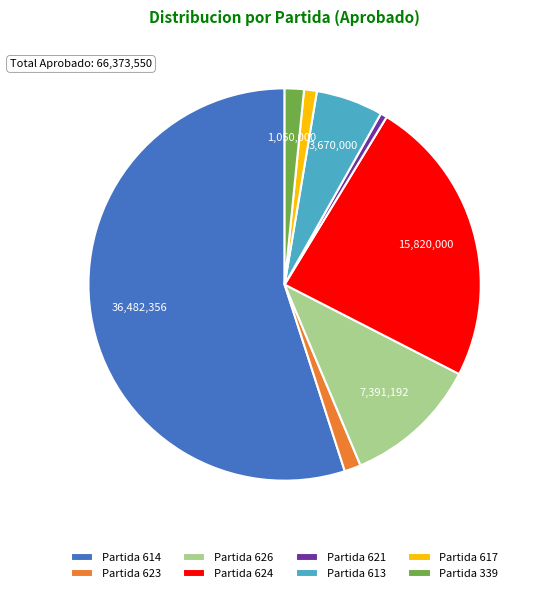

Between Partida 626 and Partida 617, which is larger?

Partida 626